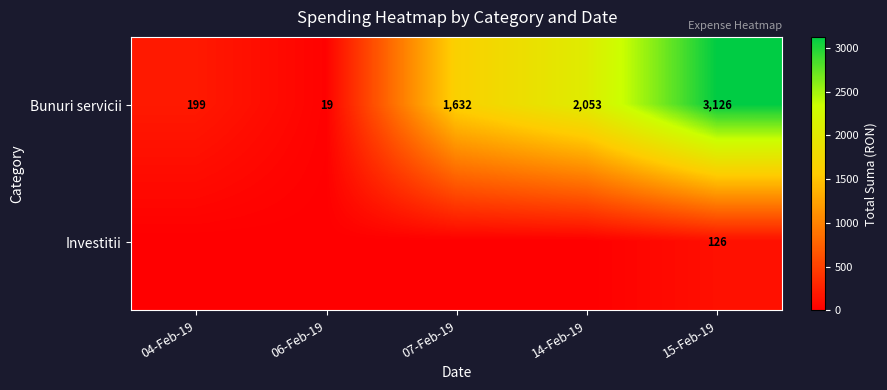

Rank the categories by Bunuri servicii value from lowest to highest.

06-Feb-19, 04-Feb-19, 07-Feb-19, 14-Feb-19, 15-Feb-19